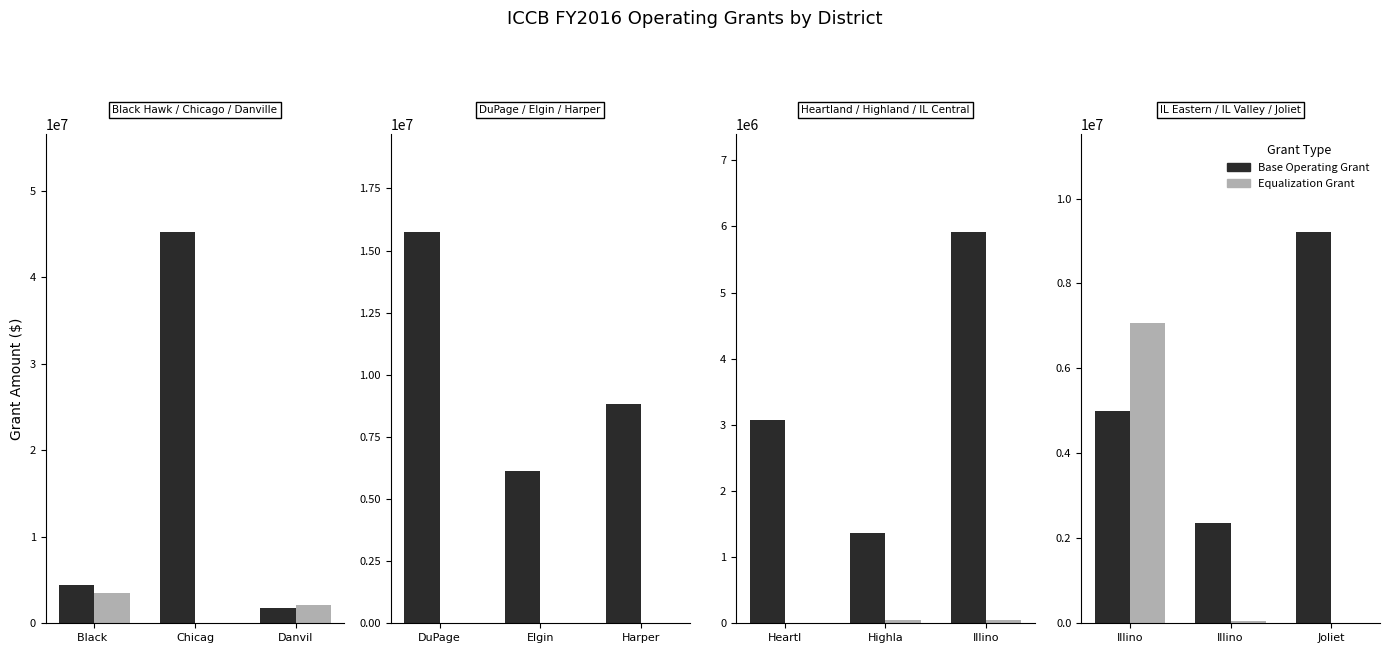

How many bars are there in each group?

2